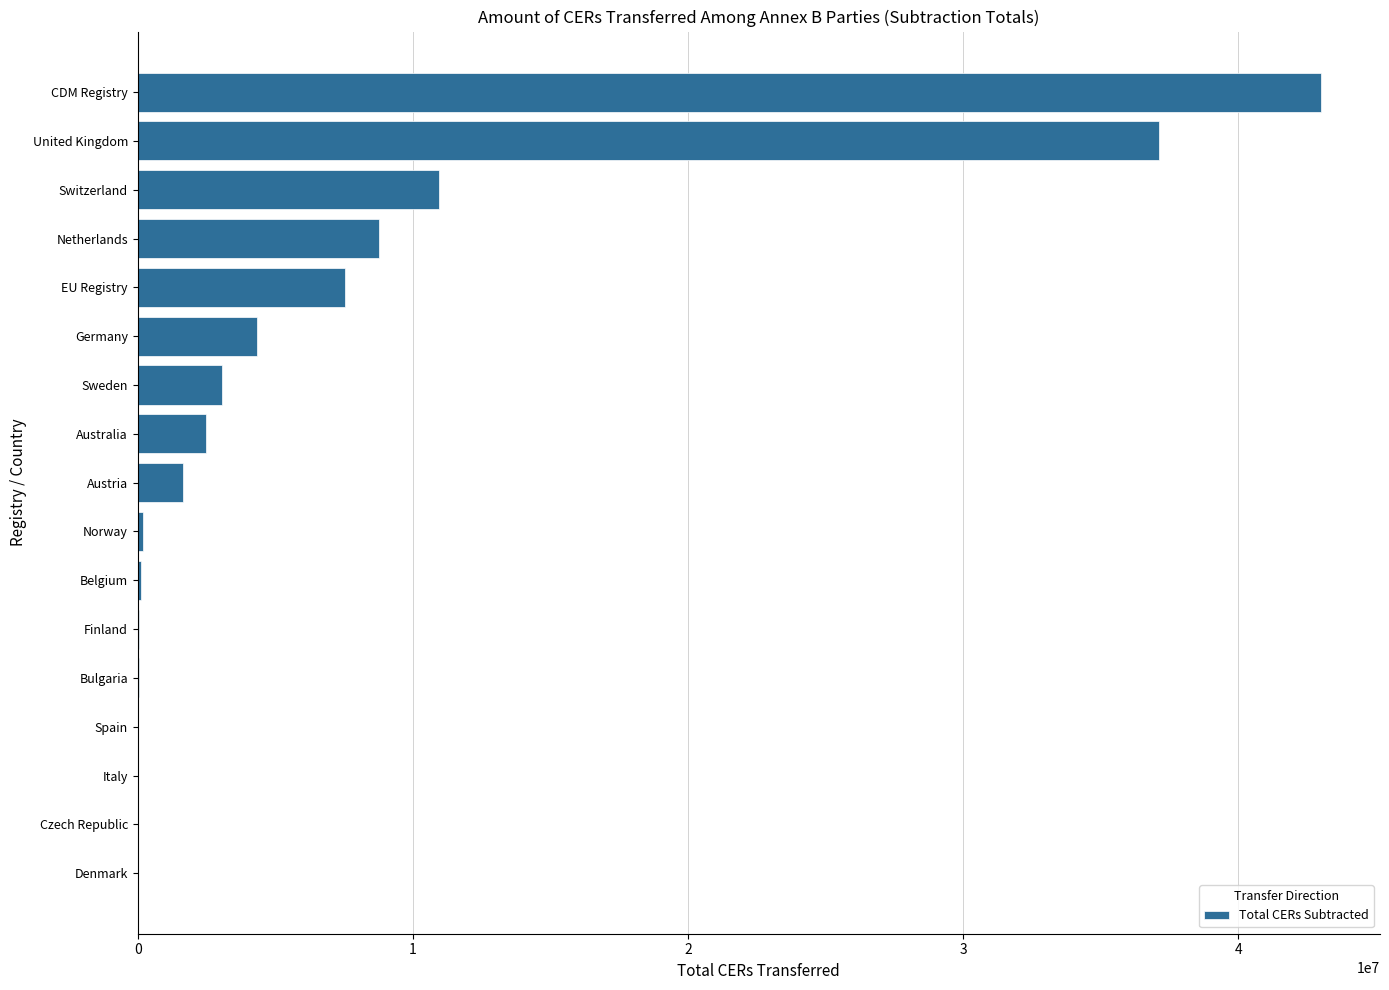

Which category has the highest value across all series?

CDM Registry